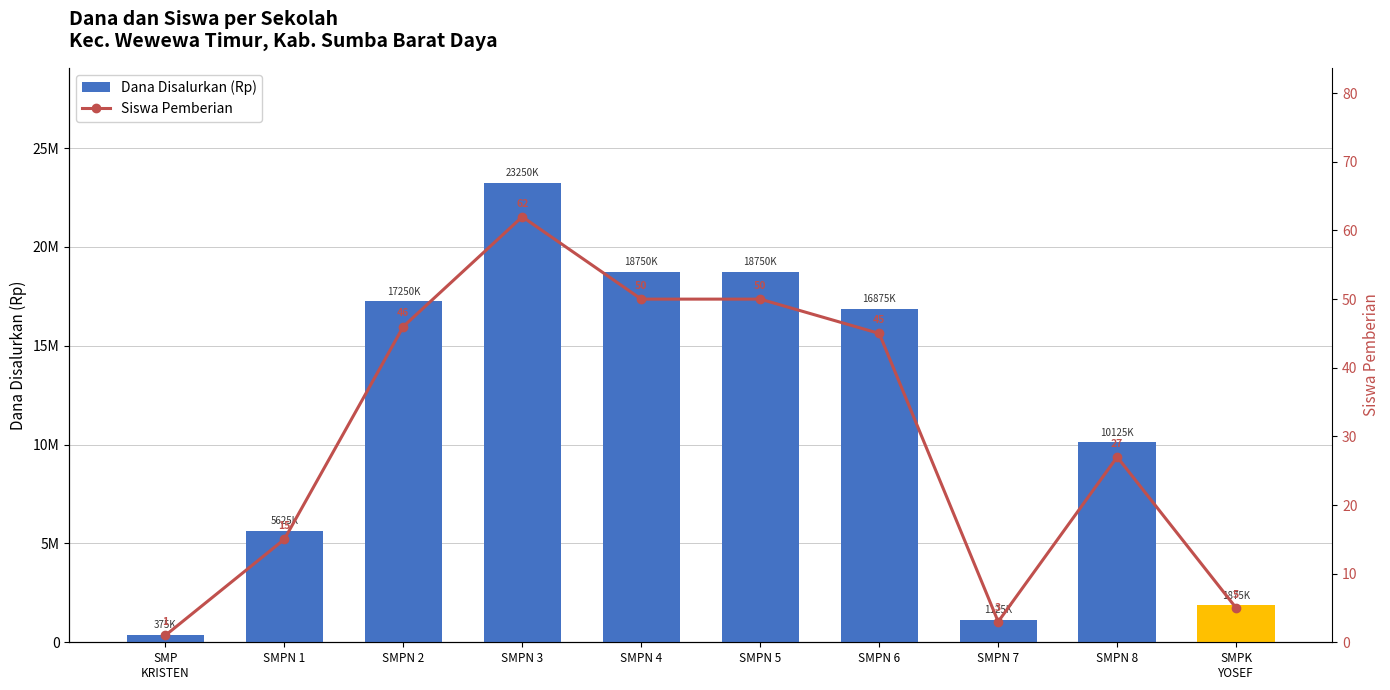

What is the difference between the Dana Disalurkan (Rp) values at SMPN 5 and SMPN 3?

4500000